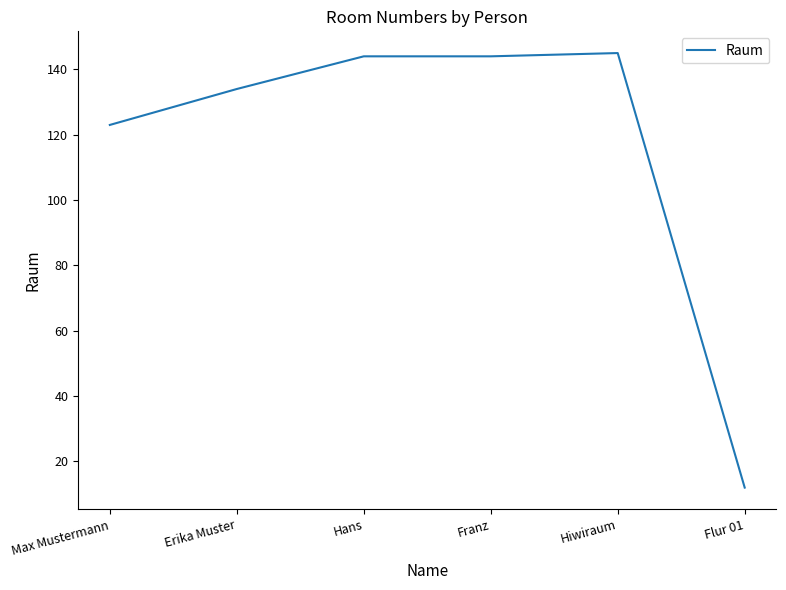

What is the difference between the maximum and minimum values?

133